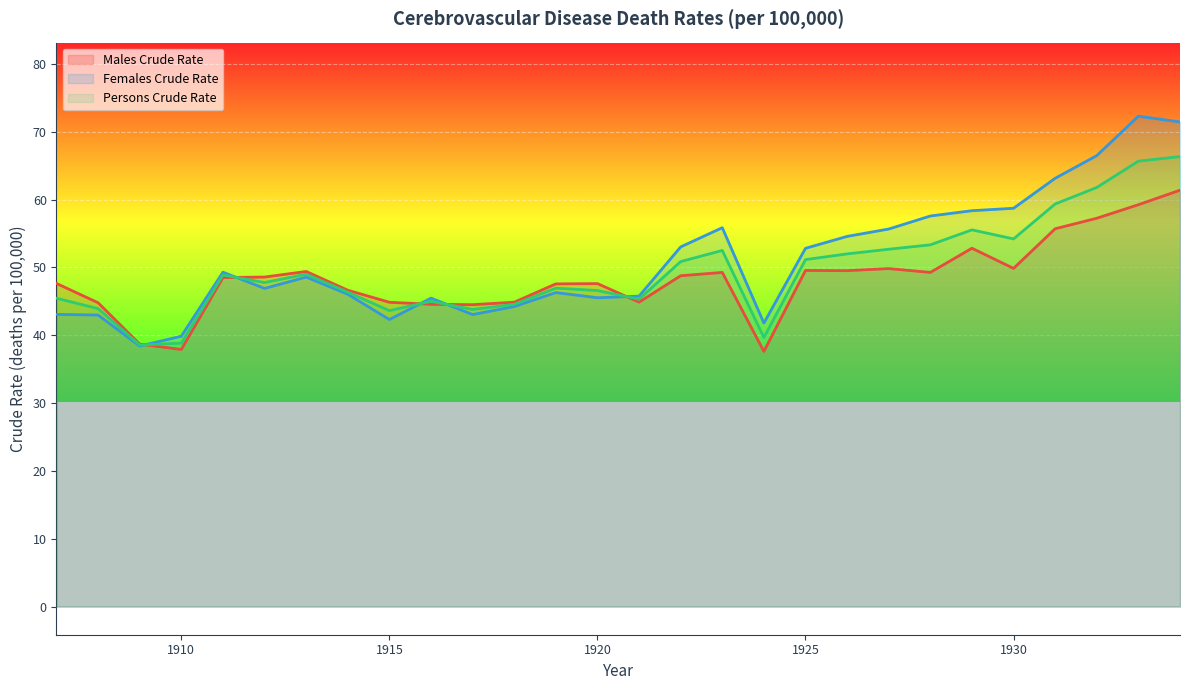

Reading left to right, list all the values displayed in this chart.

Males Crude Rate: 1907=47.6	1908=44.8	1909=38.7	1910=37.9	1911=48.5	1912=48.6	1913=49.4	1914=46.6	1915=44.9	1916=44.6	1917=44.5	1918=44.9	1919=47.6	1920=47.6	1921=44.9	1922=48.8	1923=49.3	1924=37.6	1925=49.6	1926=49.5	1927=49.8	1928=49.3	1929=52.8	1930=49.9	1931=55.7	1932=57.3	1933=59.2	1934=61.4
Females Crude Rate: 1907=43.1	1908=43.0	1909=38.4	1910=39.9	1911=49.3	1912=46.9	1913=48.6	1914=46.0	1915=42.3	1916=45.5	1917=43.1	1918=44.2	1919=46.3	1920=45.5	1921=45.8	1922=53.0	1923=55.9	1924=41.8	1925=52.8	1926=54.6	1927=55.7	1928=57.6	1929=58.4	1930=58.7	1931=63.1	1932=66.5	1933=72.3	1934=71.5
Persons Crude Rate: 1907=45.5	1908=43.9	1909=38.6	1910=38.8	1911=48.9	1912=47.8	1913=49.0	1914=46.4	1915=43.6	1916=45.0	1917=43.8	1918=44.6	1919=46.9	1920=46.6	1921=45.3	1922=50.9	1923=52.5	1924=39.7	1925=51.2	1926=52.0	1927=52.7	1928=53.3	1929=55.5	1930=54.2	1931=59.4	1932=61.8	1933=65.7	1934=66.3